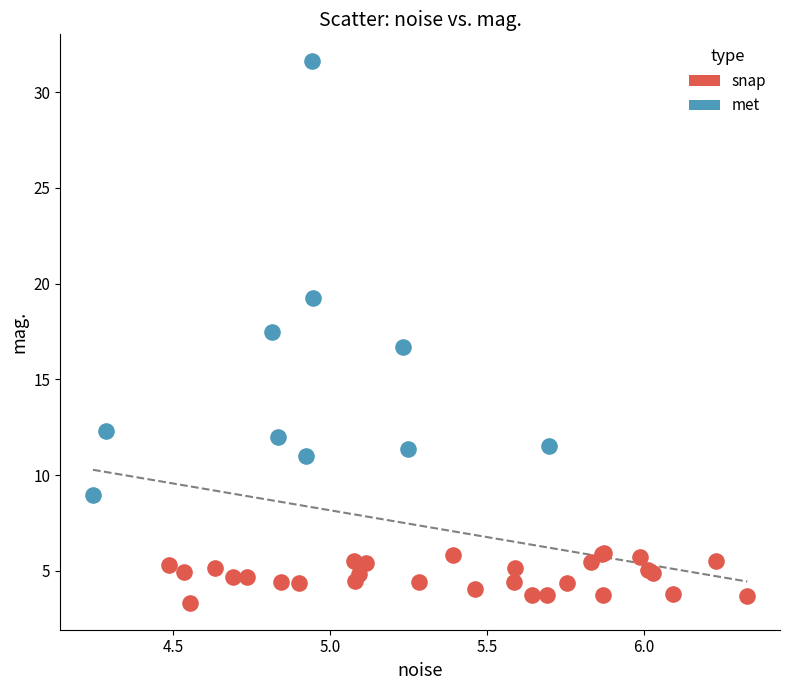

Which series has the widest spread of Y values?

met